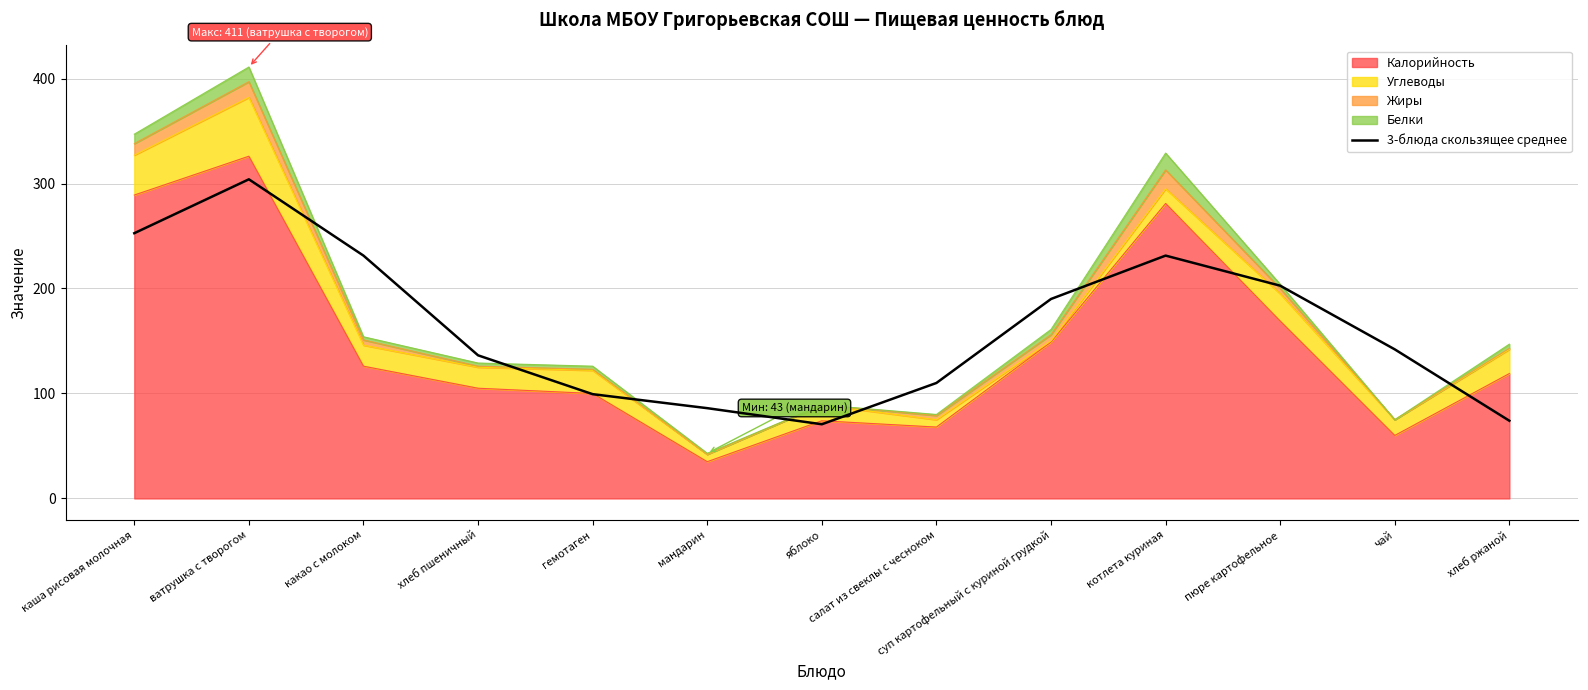

What is the sum of the values at салат из свеклы с чесноком and котлета куриная?

341.3